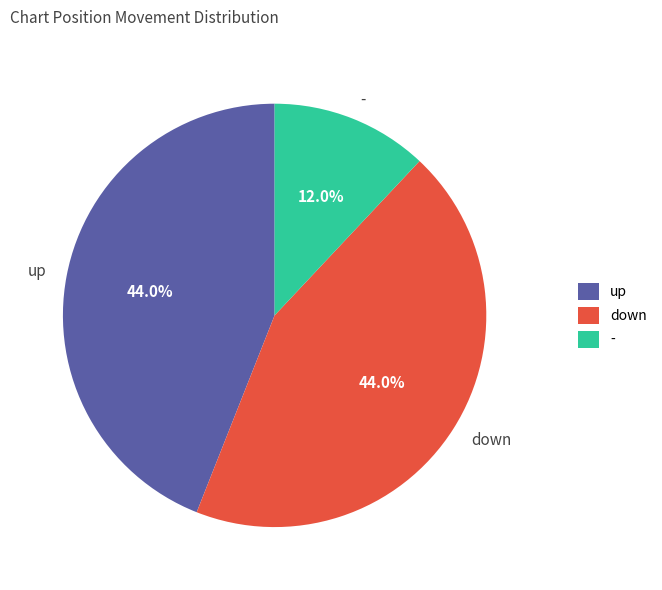

What percentage is the - slice, to the nearest percent?

12%